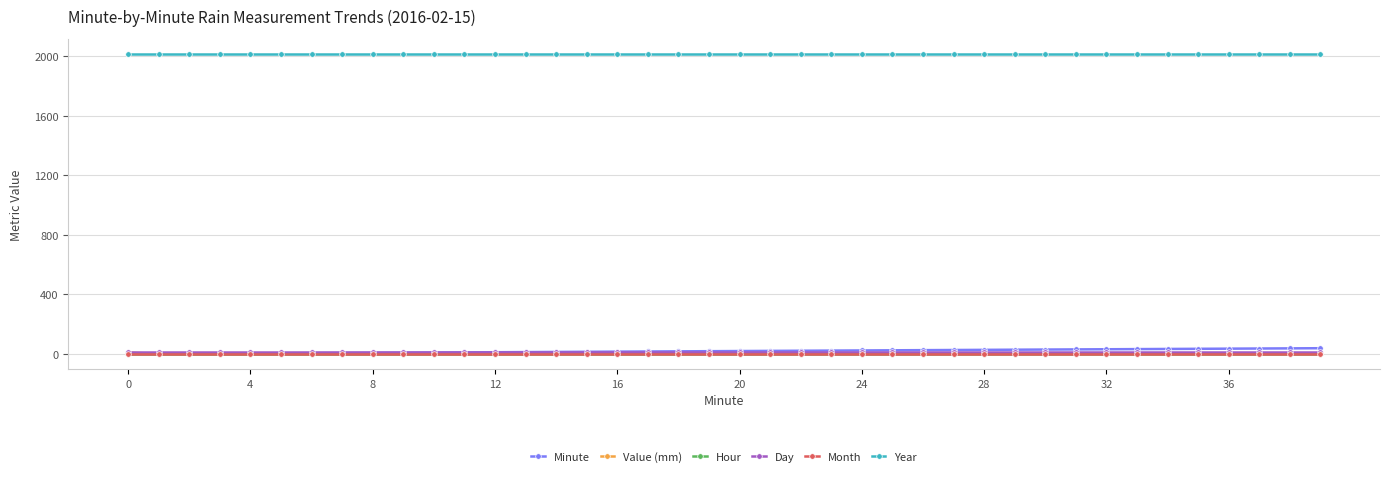

At how many categories does at least one series exceed 970?

40